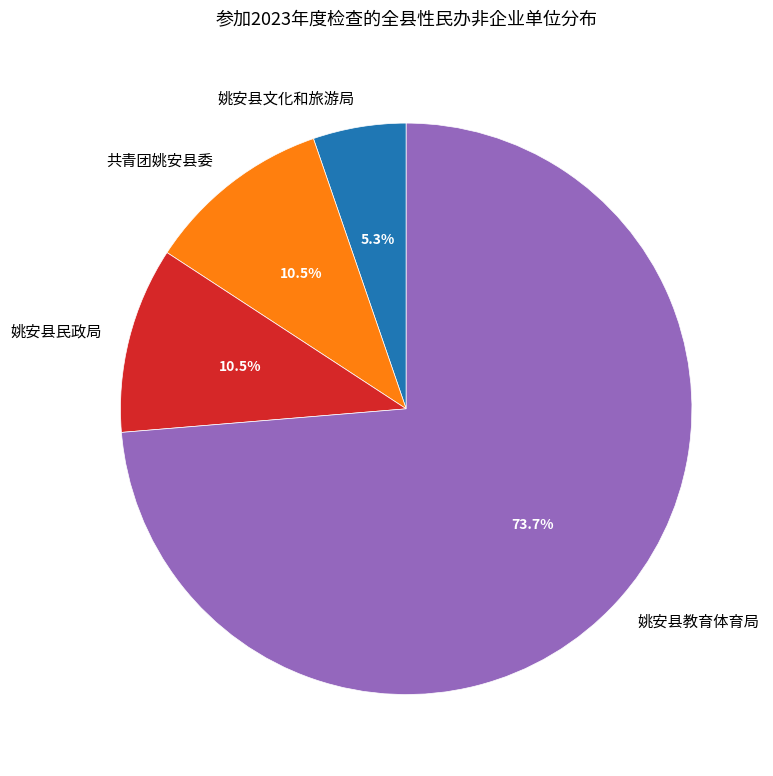

What is the smallest slice in the pie chart?

姚安县文化和旅游局